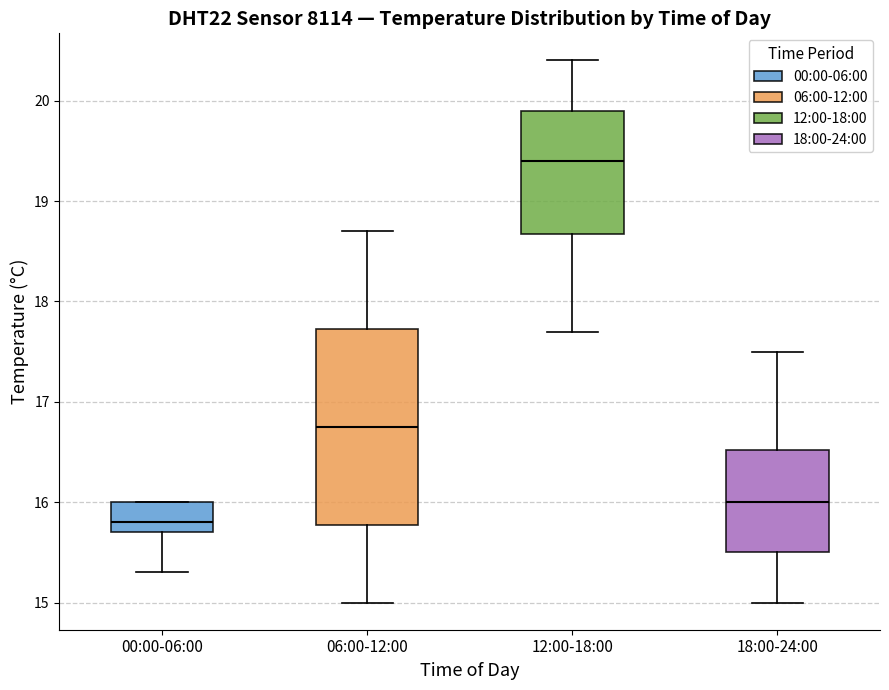

Where does the lower whisker of the box for 18:00-24:00 end on the y-axis? The values are not printed on the chart, so give them approximately, as read against the axis.

15.0